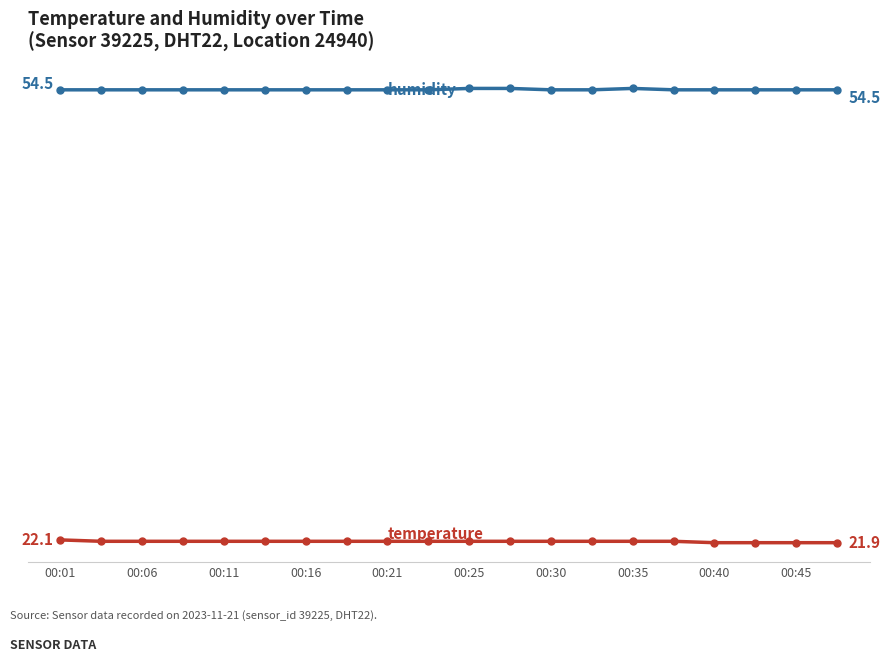

Is this an area chart (filled region under the line)?

No